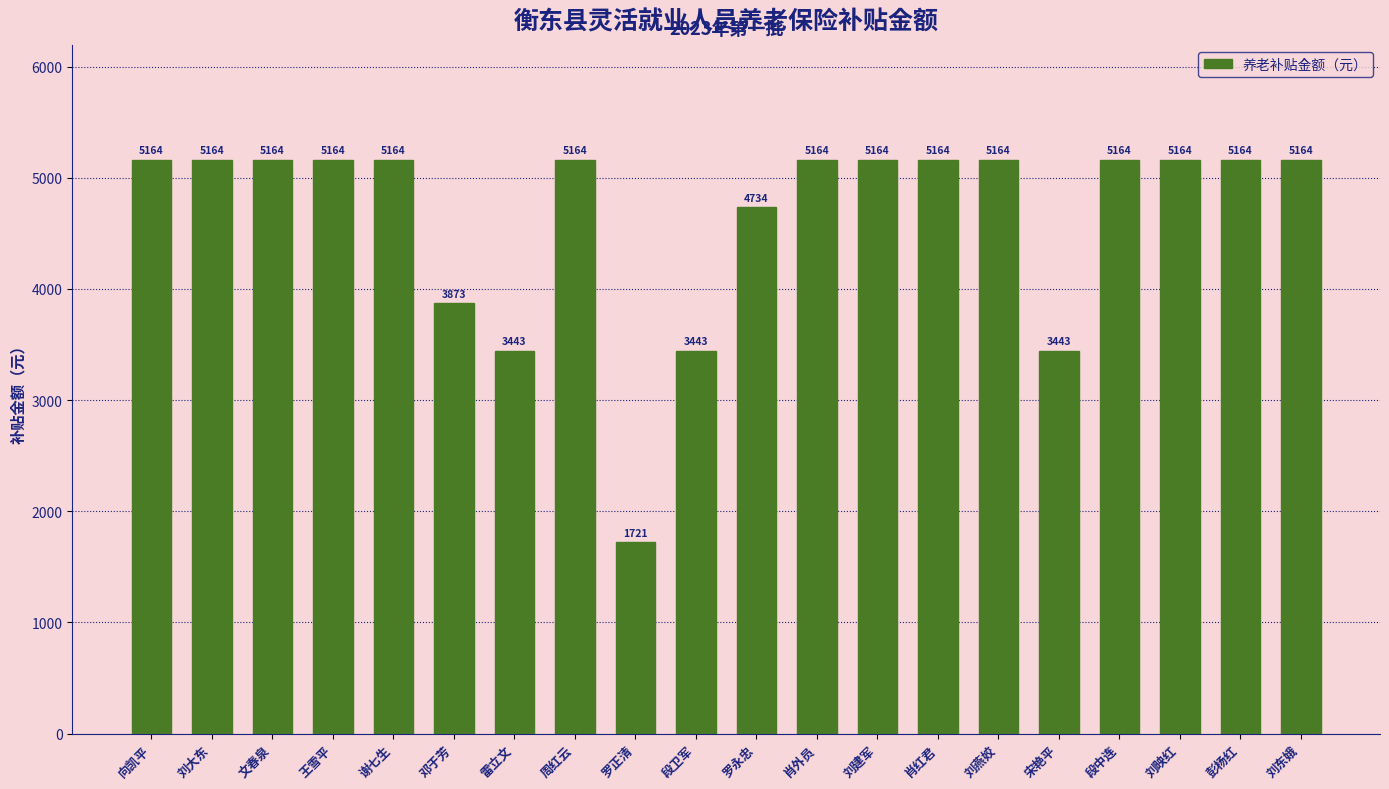

What is the sum of the values at 段中连 and 向凯平?

10327.7